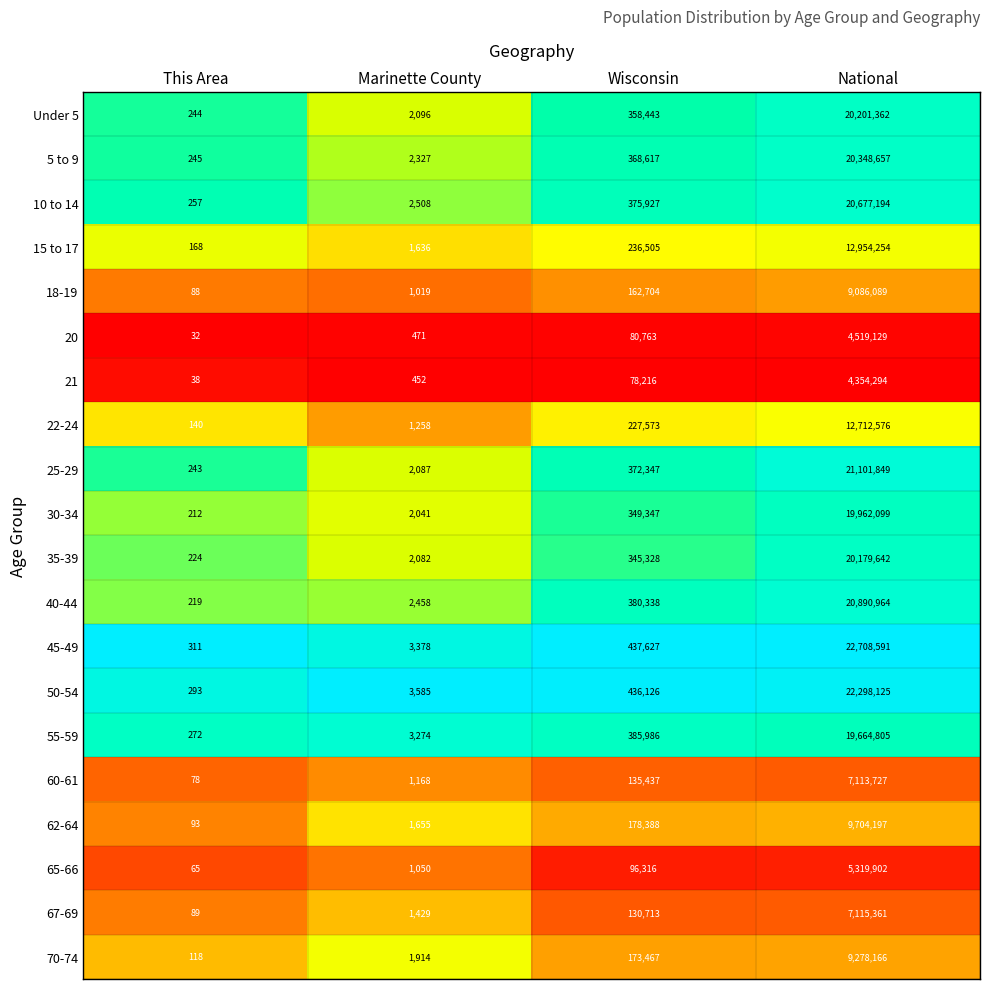

Rank the series by their maximum value, from highest to lowest.

45-49, 50-54, 25-29, 40-44, 10 to 14, 5 to 9, Under 5, 35-39, 30-34, 55-59, 15 to 17, 22-24, 62-64, 70-74, 18-19, 67-69, 60-61, 65-66, 20, 21